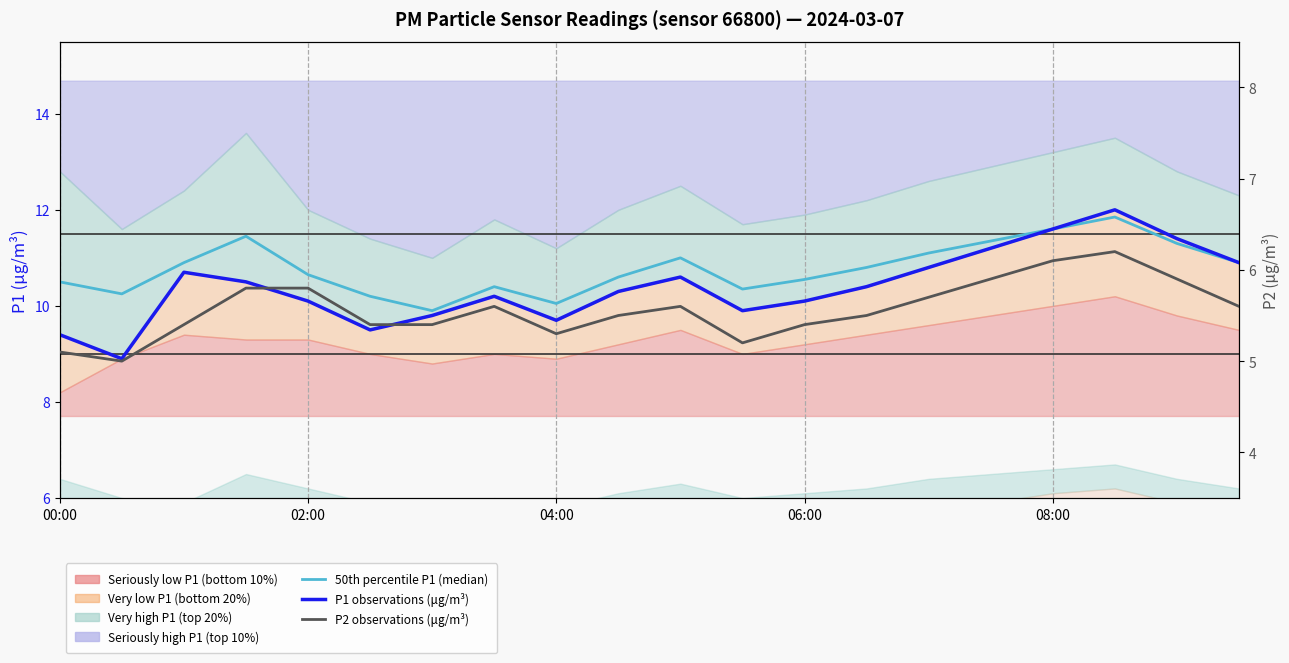

Which series has the widest spread of values?

P1 observations (μg/m³)